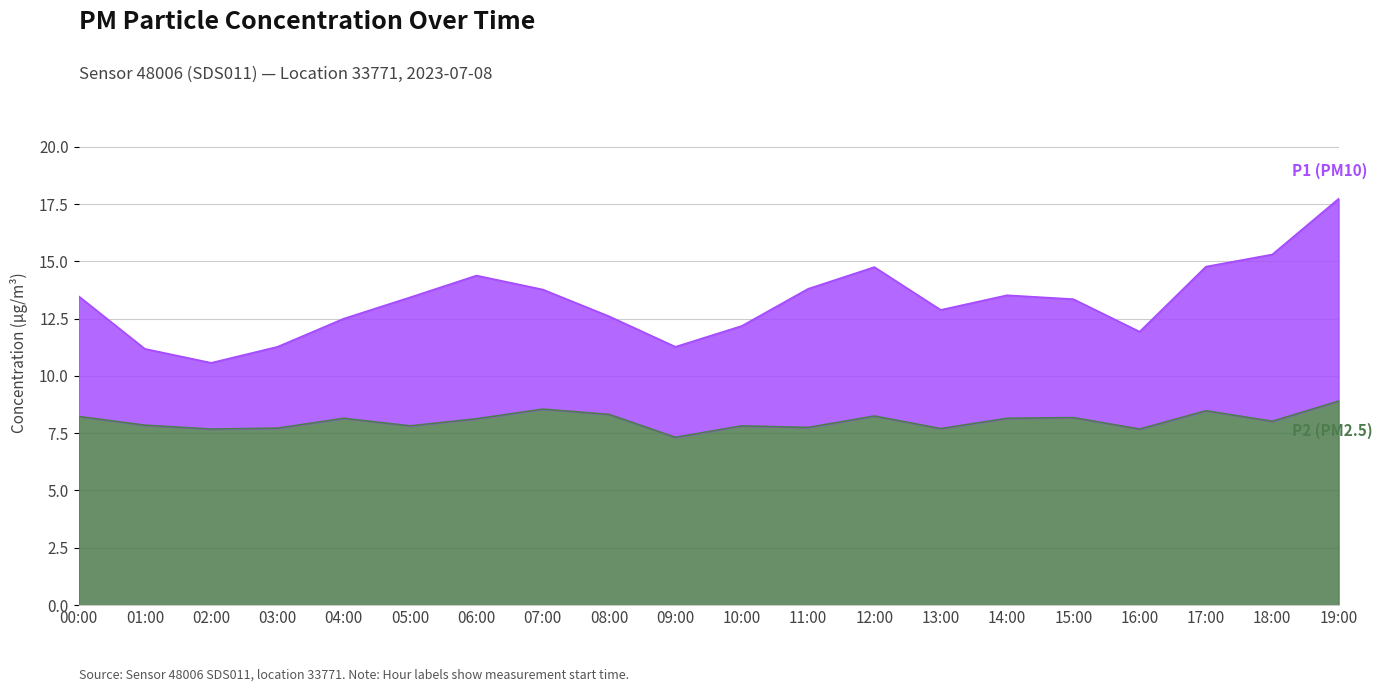

The value of P1 at 07:00 is 13.8. True or false?

True